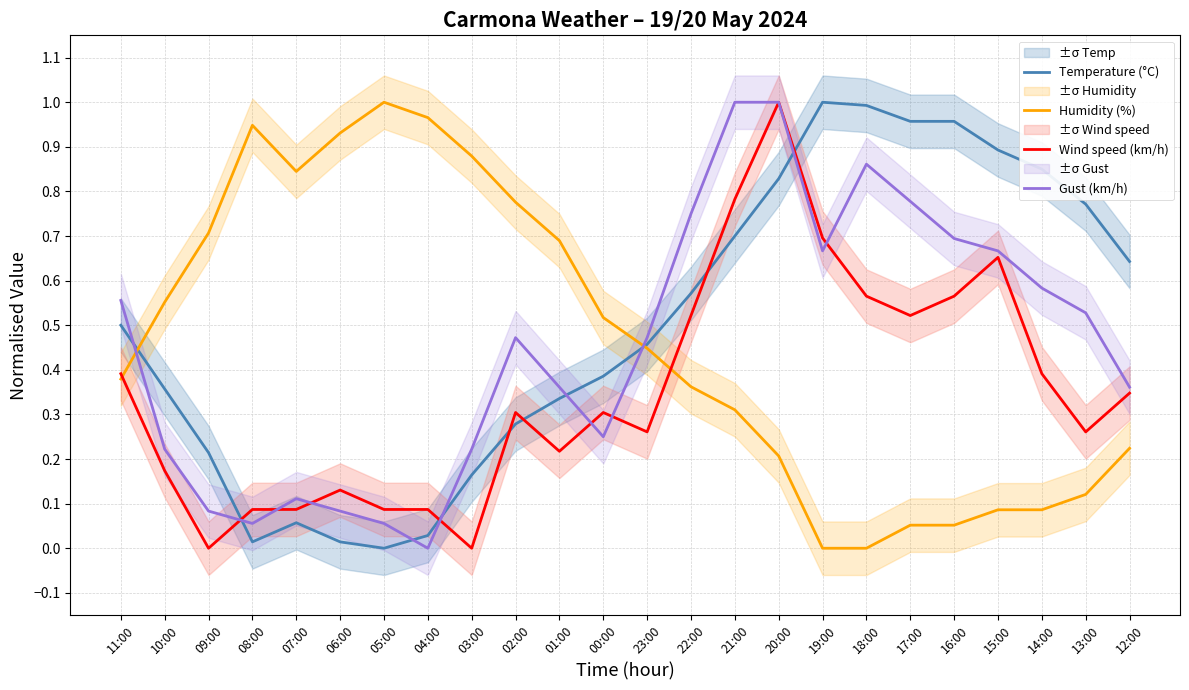

What is the value of the Wind speed (km/h) point at the 4th from the left?

0.1